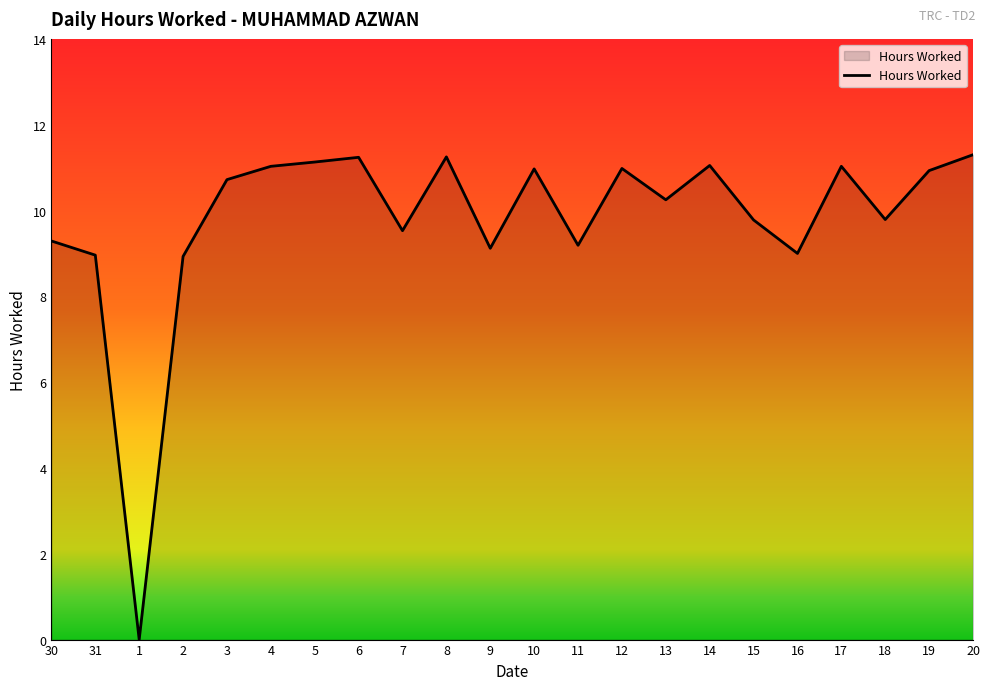

How many lines are shown in the chart?

1